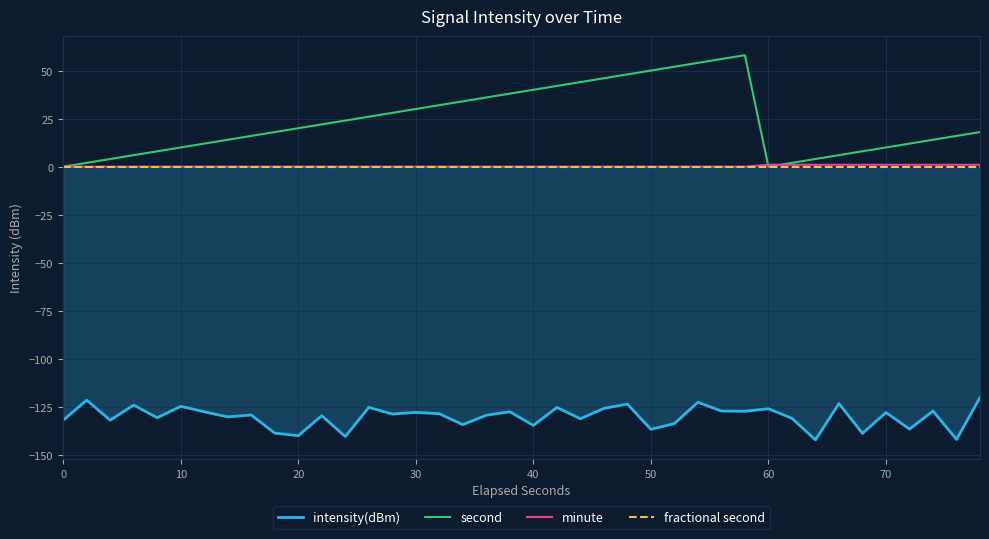

Where is the first local minimum for second?

60